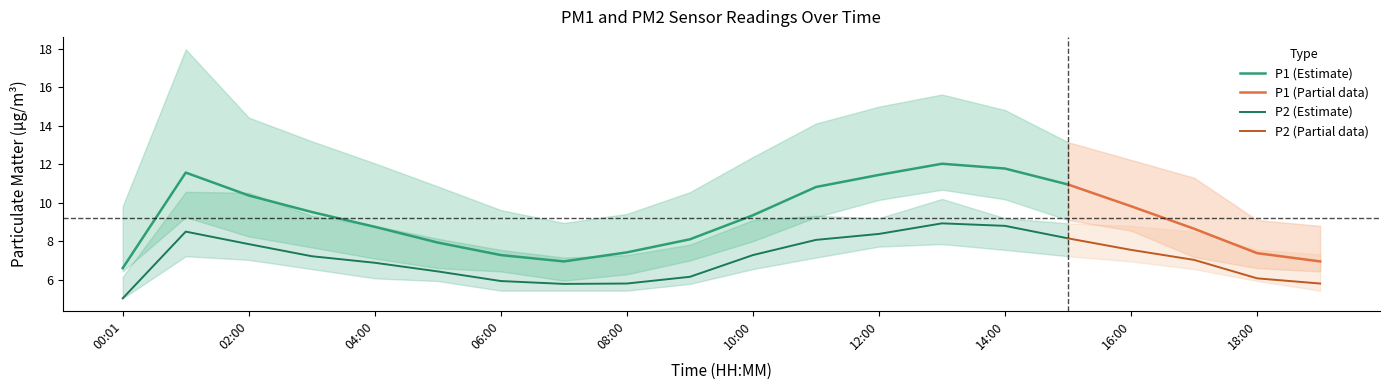

At which label does P1_lower first exceed 7?

01:00